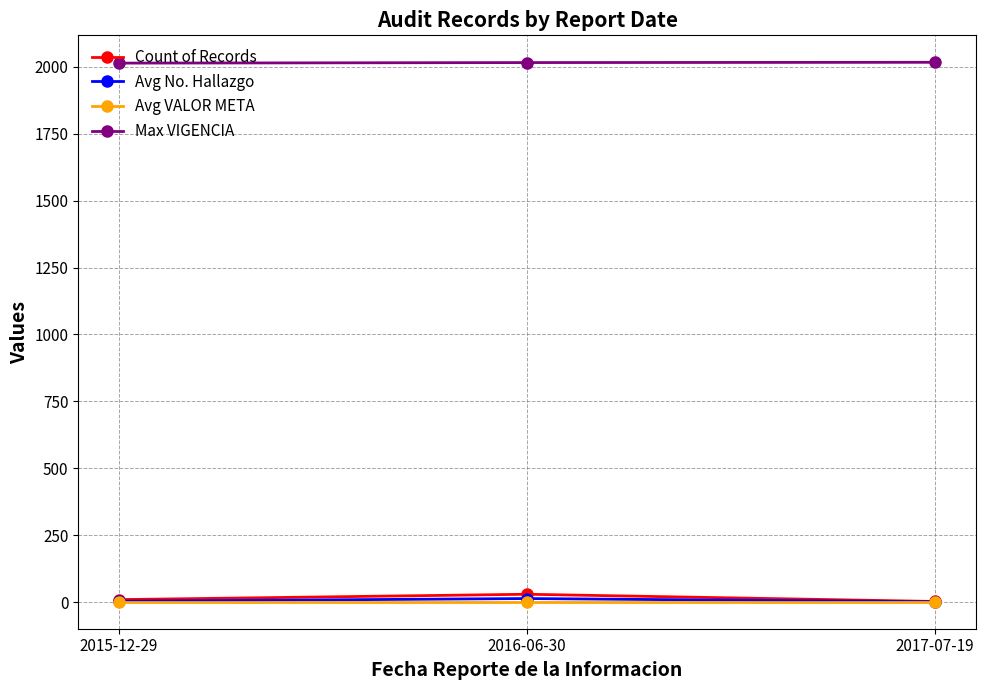

What are all the series names shown in the legend?

Count of Records, Avg No. Hallazgo, Avg VALOR META, Max VIGENCIA